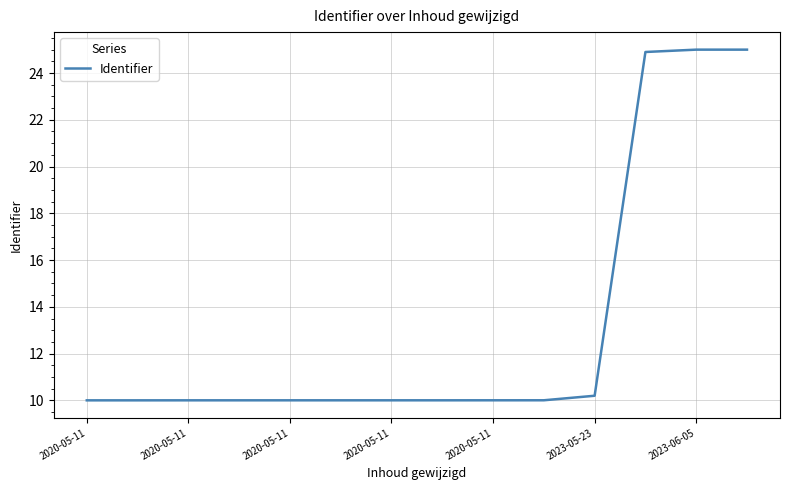

What is the minimum value shown in the chart?

10.0